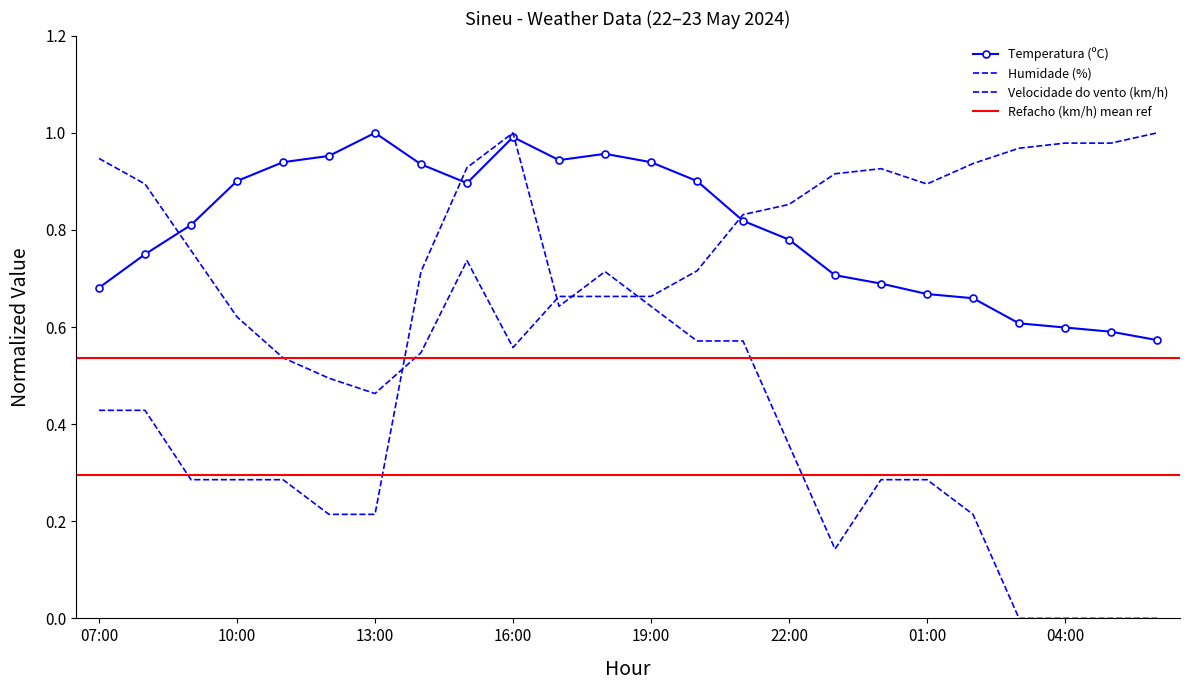

The value of Velocidade do vento (km/h) at 18:00 is 0.2. True or false?

False